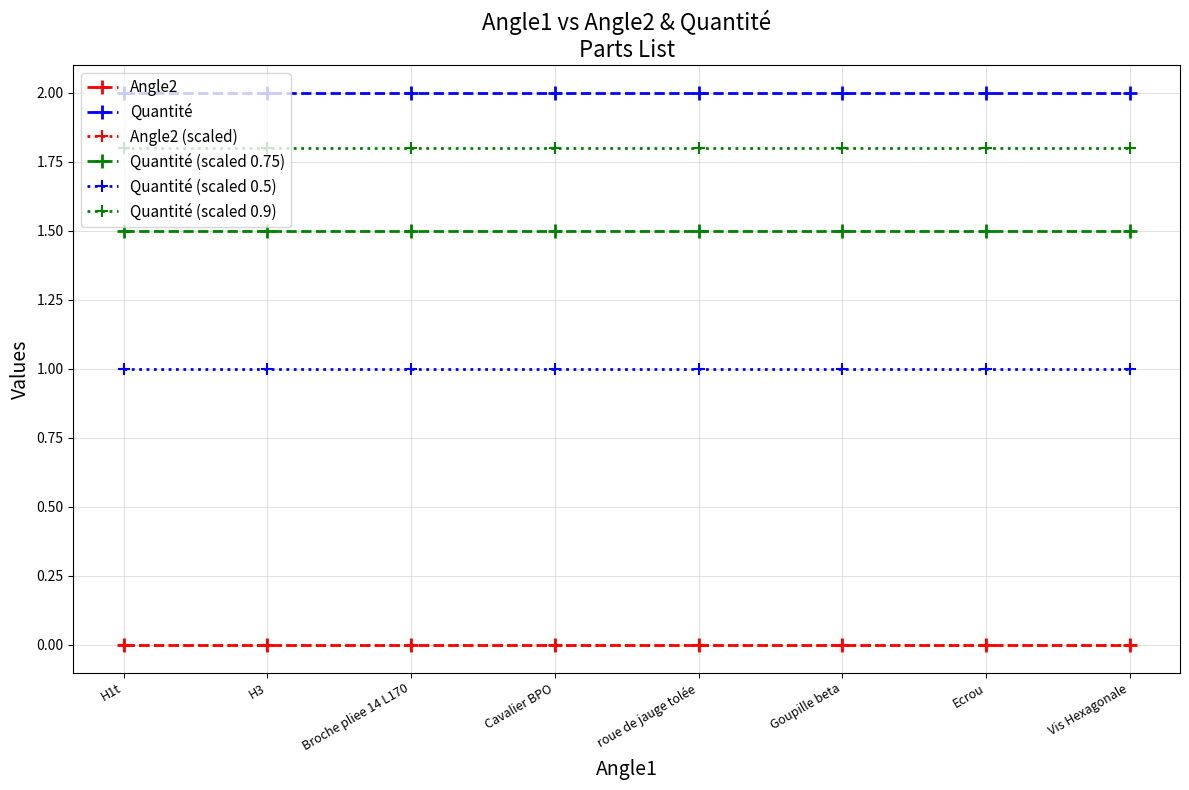

Reading right to left, list all the values displayed in this chart.

Angle2: 0.0	0.0	0.0	0.0	0.0	0.0	0.0	0.0
Quantité: 2.0	2.0	2.0	2.0	2.0	2.0	2.0	2.0
Angle2 (scaled): 0.0	0.0	0.0	0.0	0.0	0.0	0.0	0.0
Quantité (scaled 0.75): 1.5	1.5	1.5	1.5	1.5	1.5	1.5	1.5
Quantité (scaled 0.5): 1.0	1.0	1.0	1.0	1.0	1.0	1.0	1.0
Quantité (scaled 0.9): 1.8	1.8	1.8	1.8	1.8	1.8	1.8	1.8